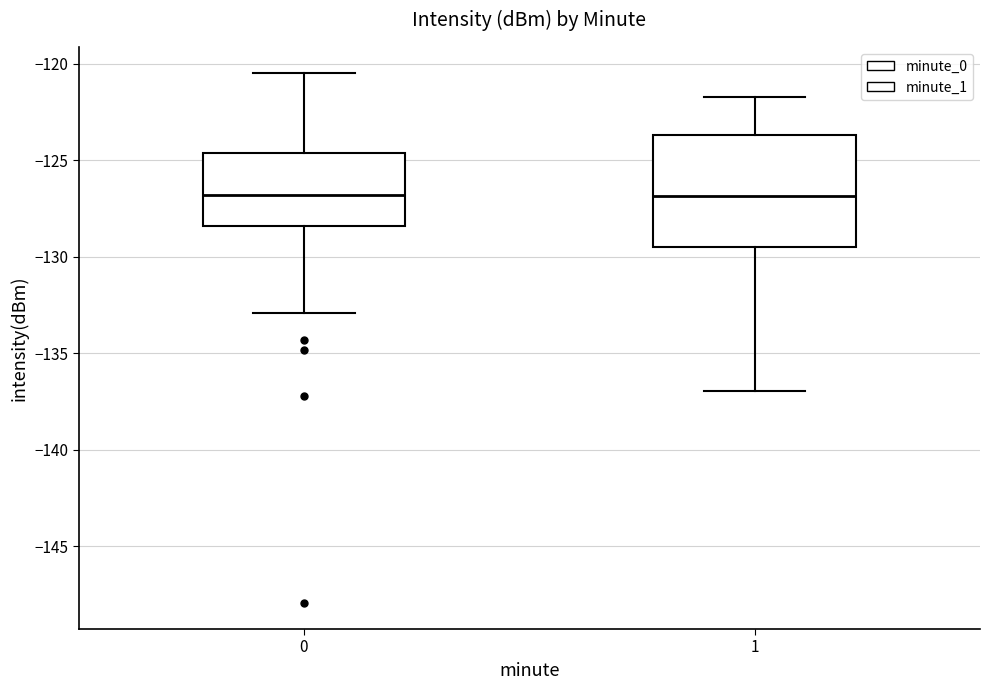

Where does the upper whisker of the box at x = 1 end on the y-axis? The values are not printed on the chart, so give them approximately, as read against the axis.

-121.5